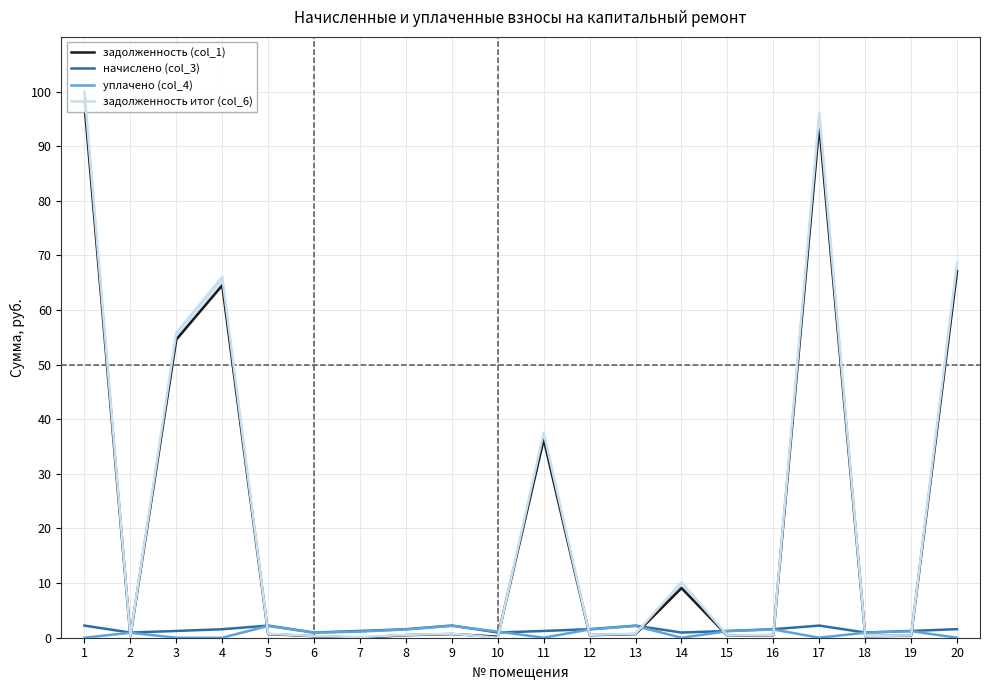

How many data points in уплачено (col_4) are above 1?

10